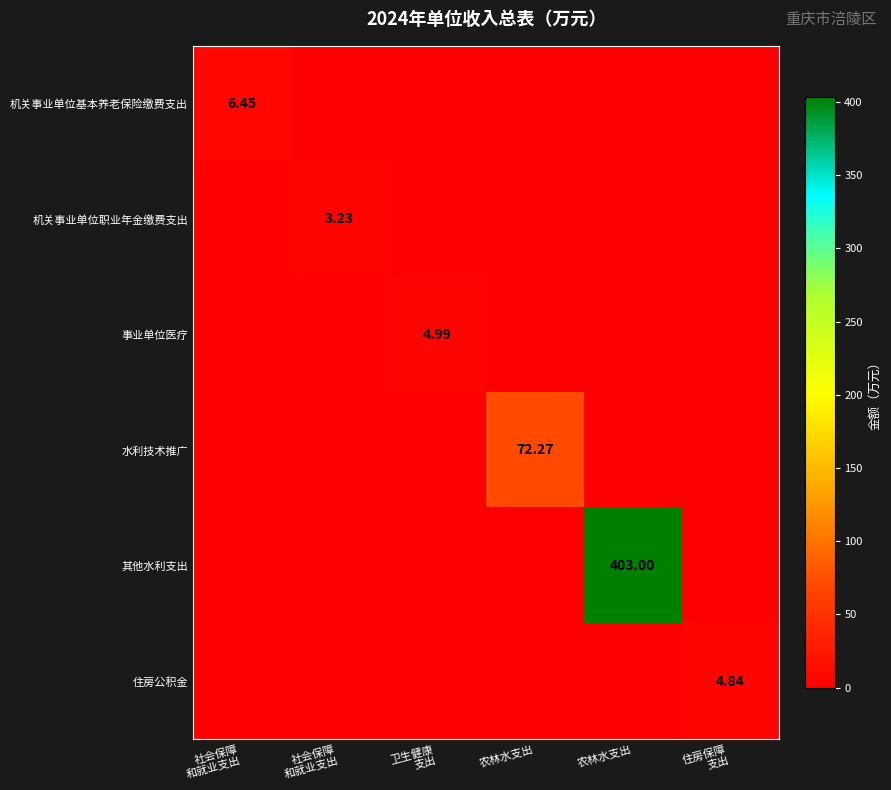

What is the sum of all 住房公积金 values?

4.8